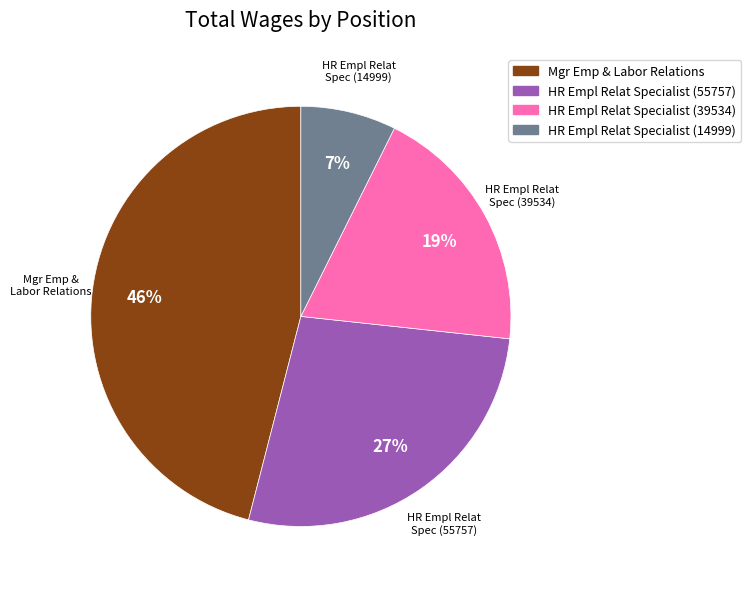

Which has a higher value, HR Empl Relat Specialist (55757) or HR Empl Relat Specialist (39534)?

HR Empl Relat Specialist (55757)